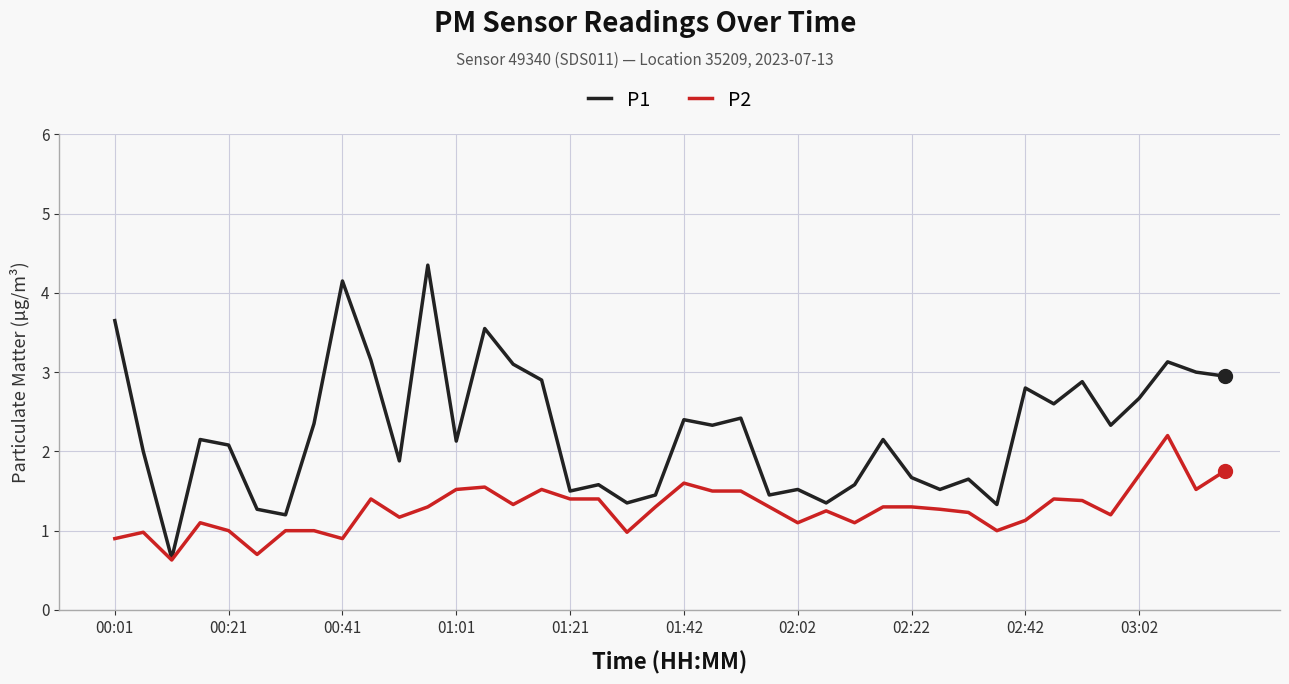

Which series has the largest total across all categories?

P1